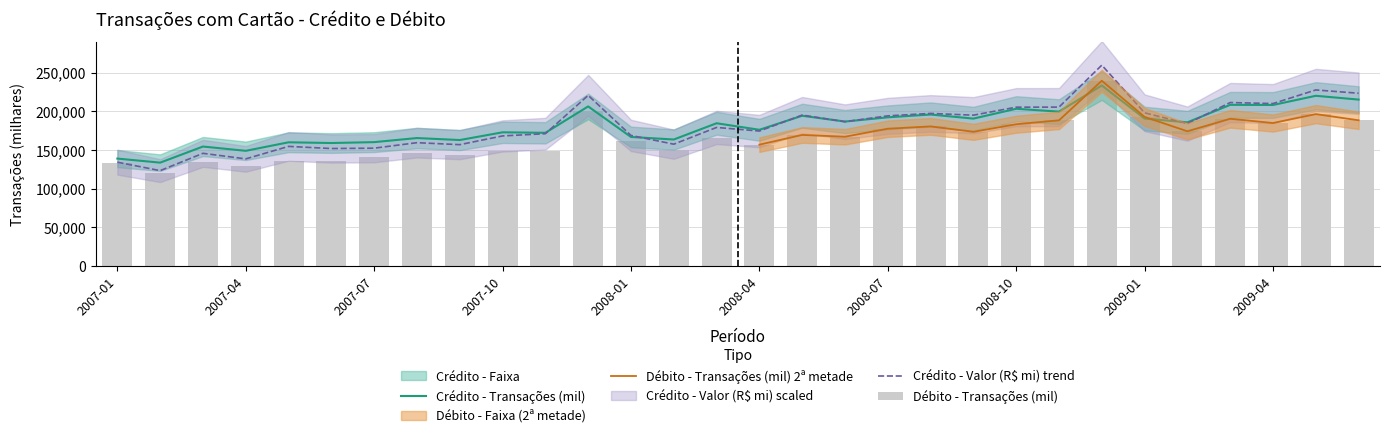

True or false: Crédito - Transações (mil) has a value of 166796.1 at 2008-01.

True